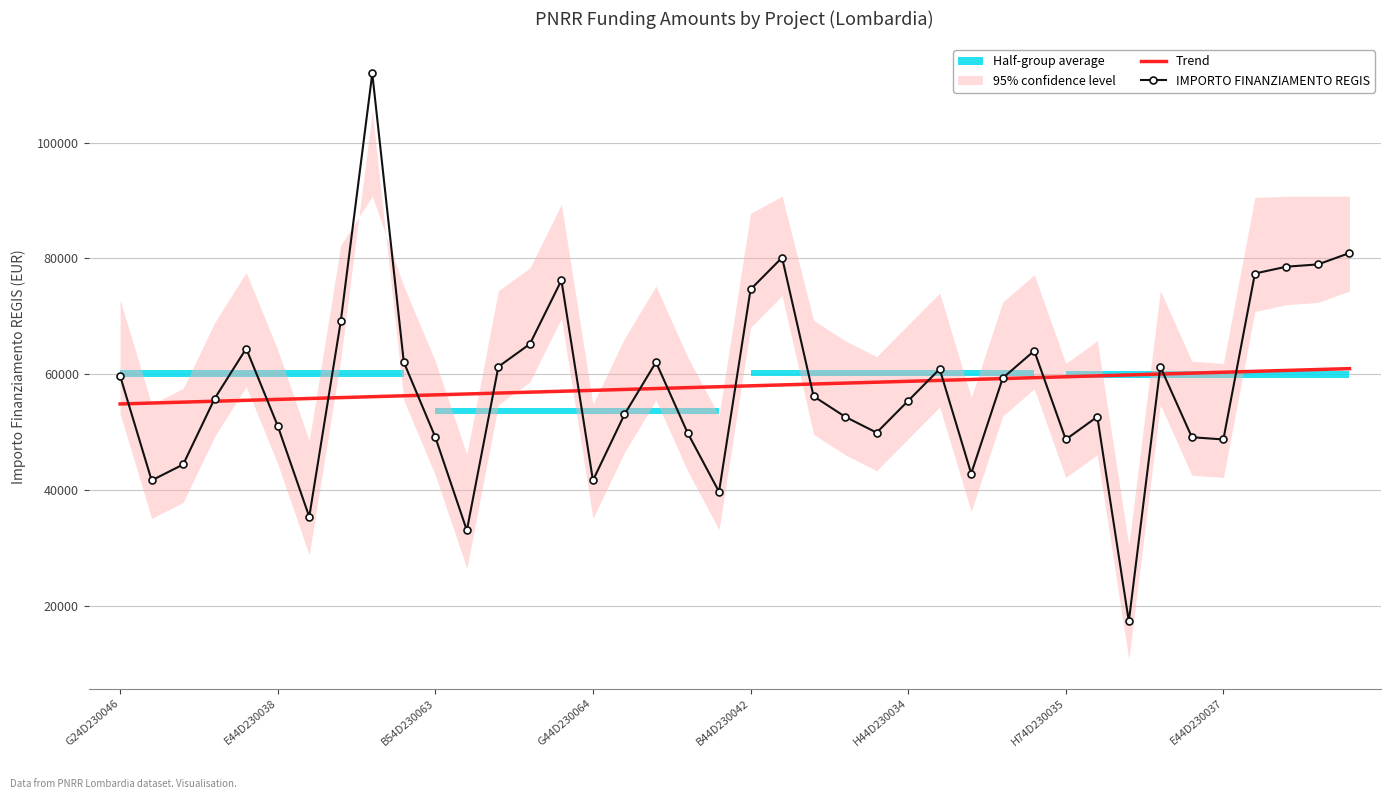

What is the lowest value of the Trend series?

54846.9